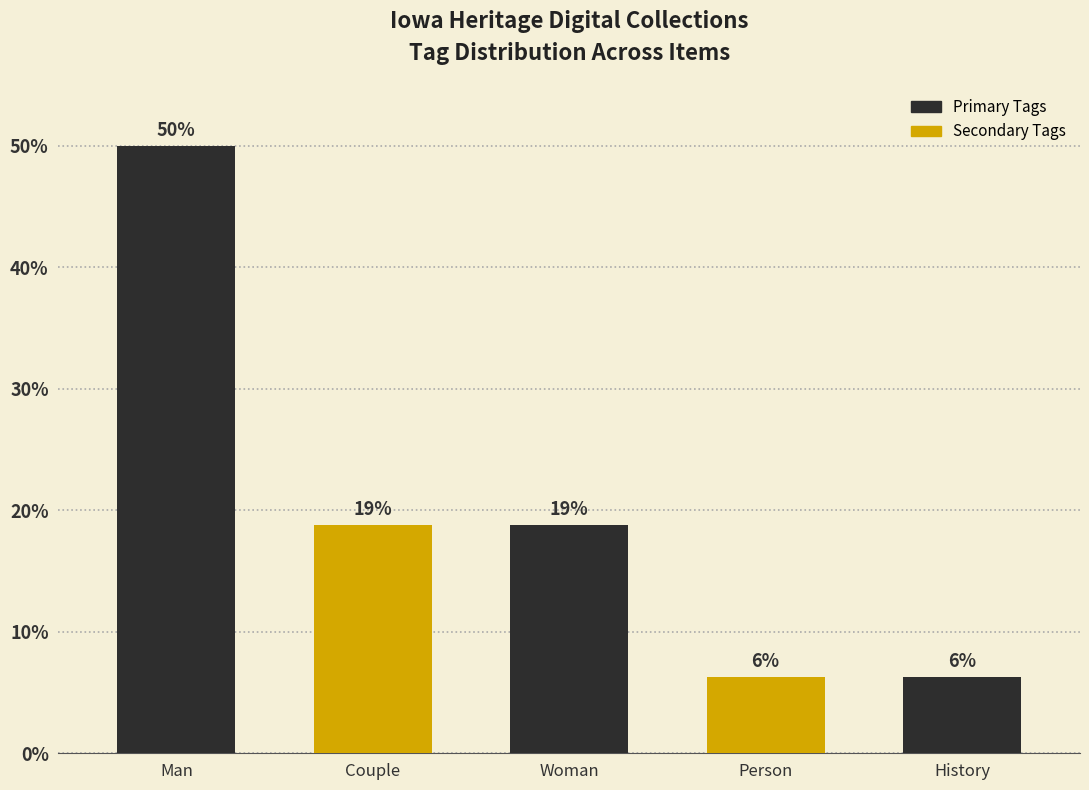

Reading left to right, what are all the values shown in this chart?

50.0	18.8	18.8	6.2	6.2